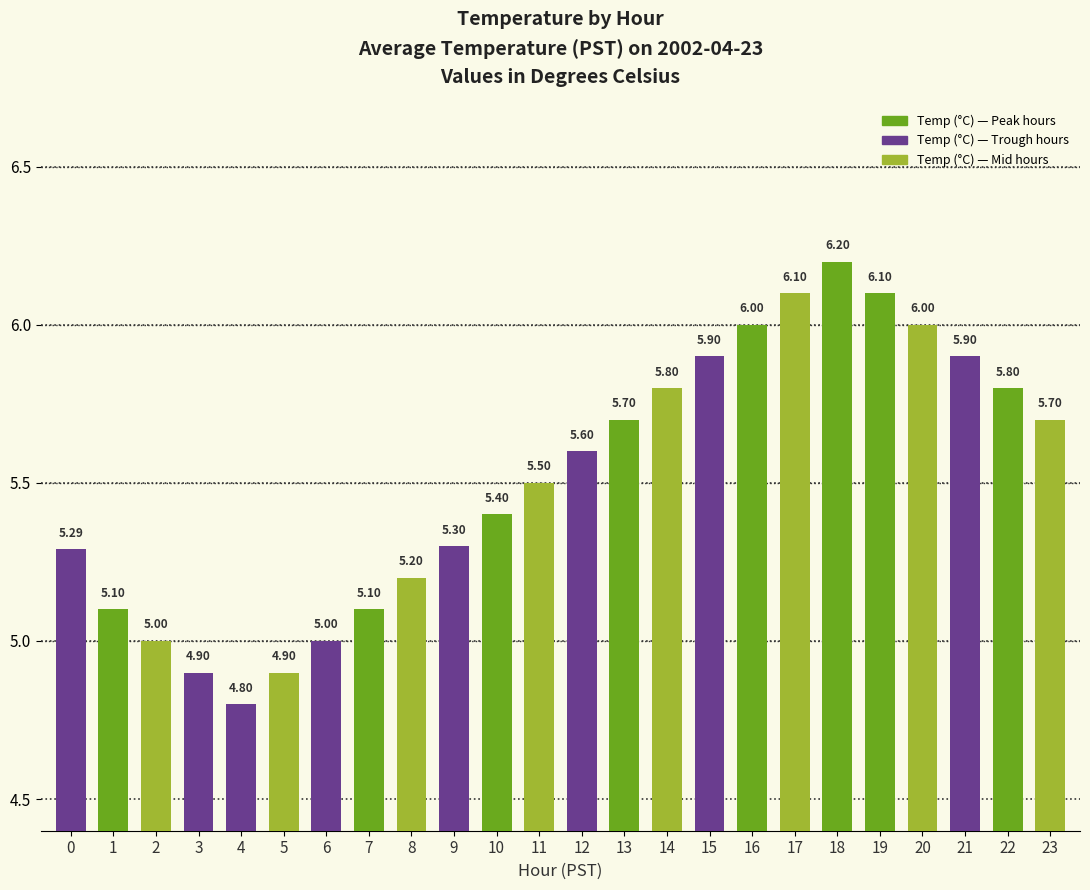

Are the bars horizontal?

No